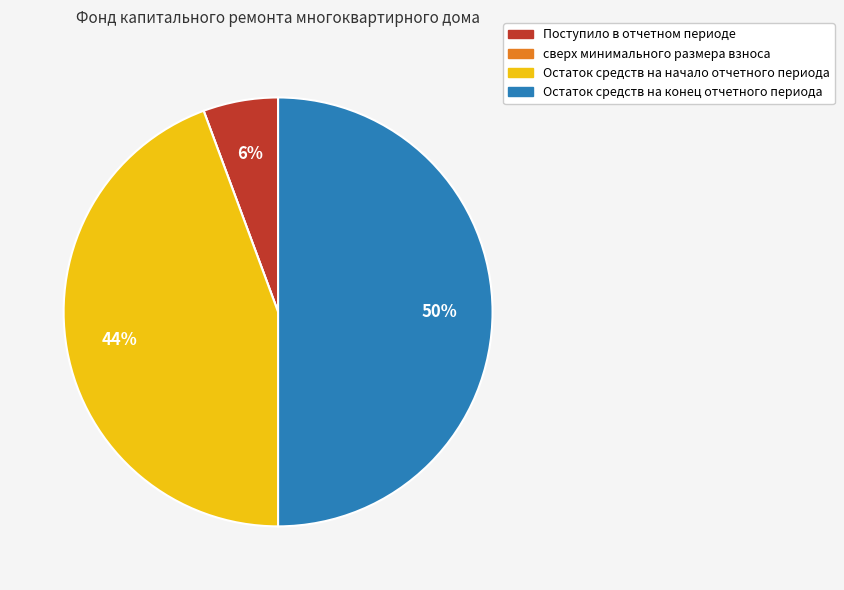

To the nearest percent, what is the average slice percentage?

25%